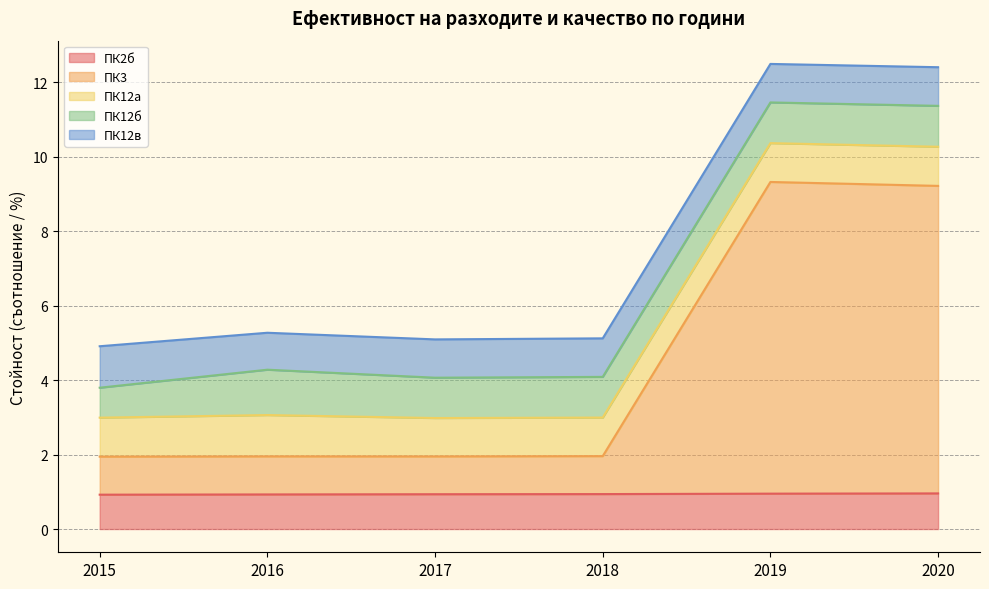

What is the sum of all ПК12б values?

6.4